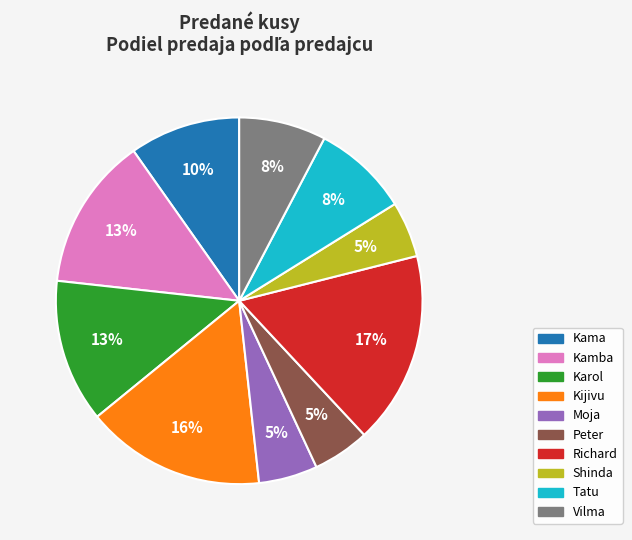

Does Richard represent more than half of the total?

No